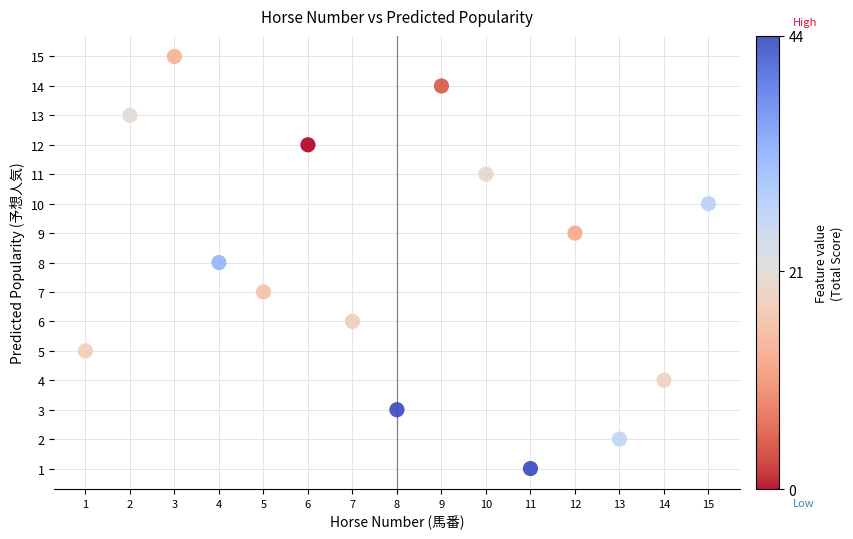

What is the range of Y values (max minus min)?

14